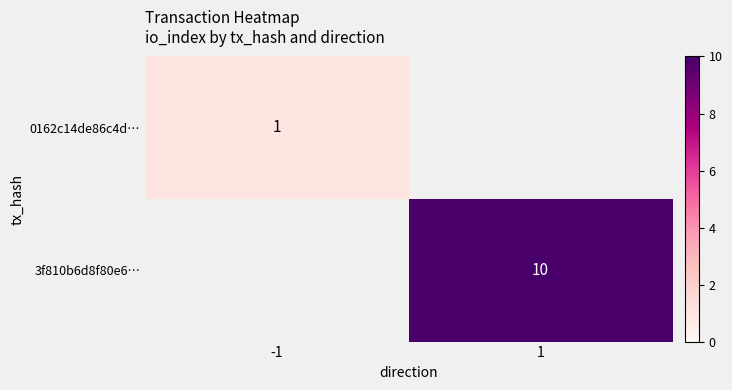

Which label corresponds to the largest value in the chart?

1